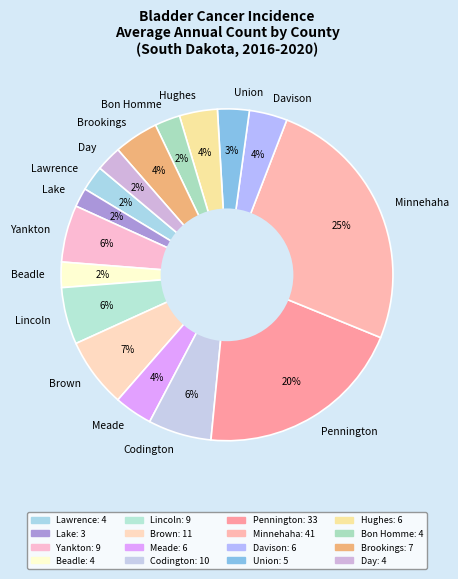

How many slices are in this pie chart?

16